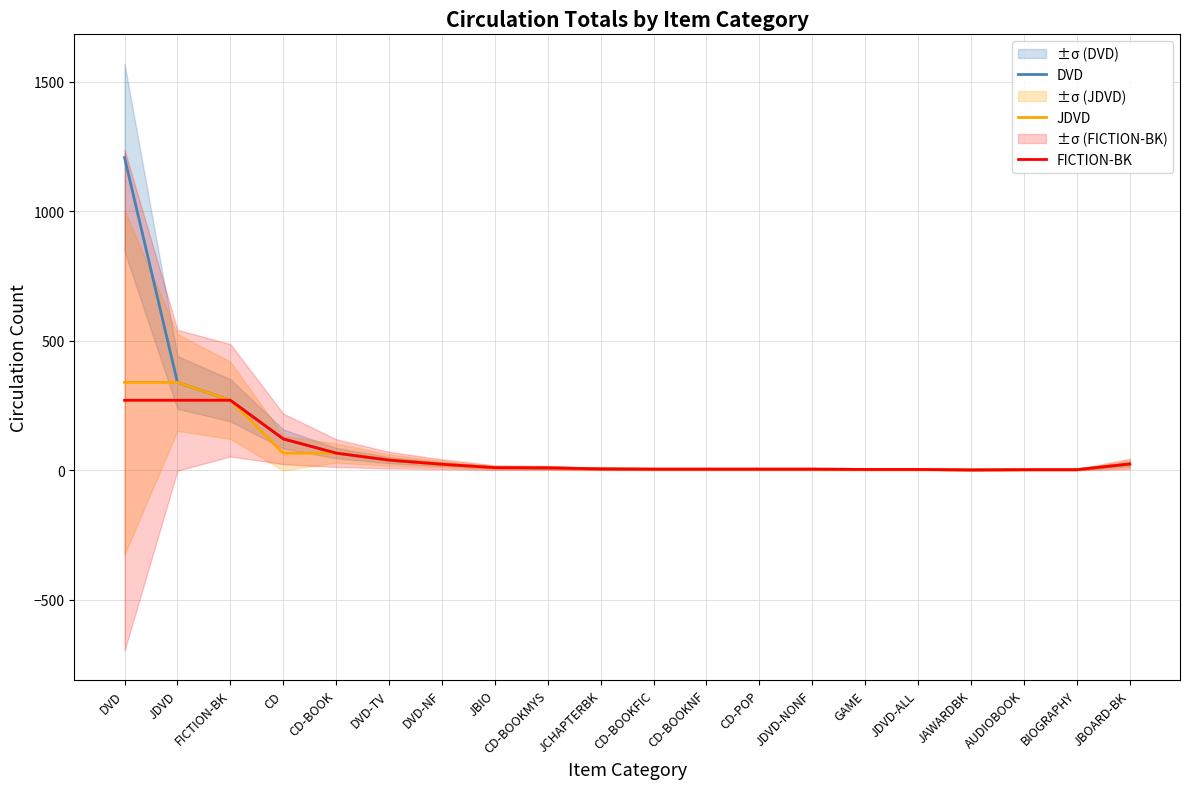

The DVD series shows 5 at CD-BOOKNF. True or false?

True